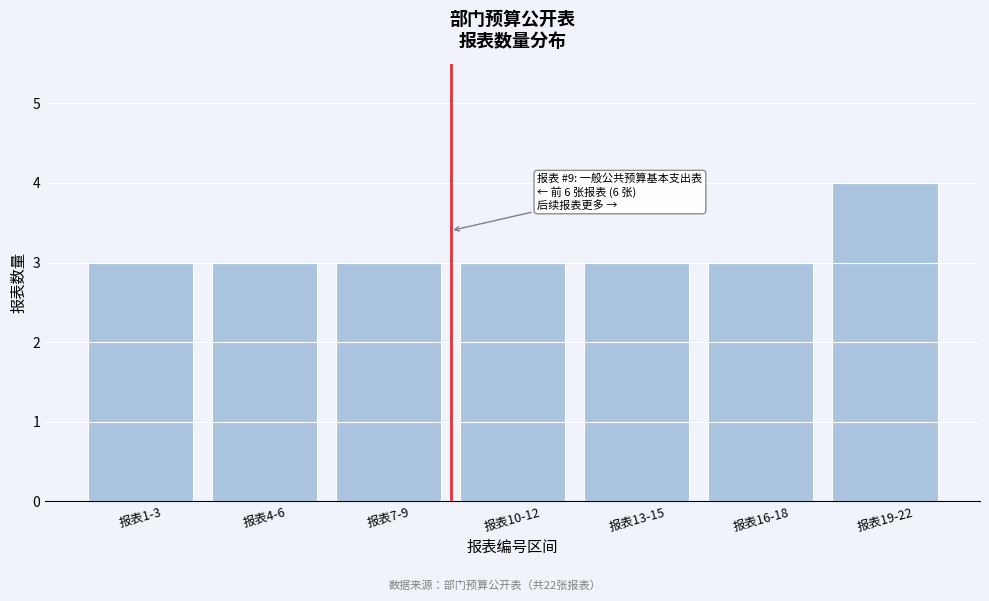

Reading right to left, list all the values displayed in this chart.

4	3	3	3	3	3	3